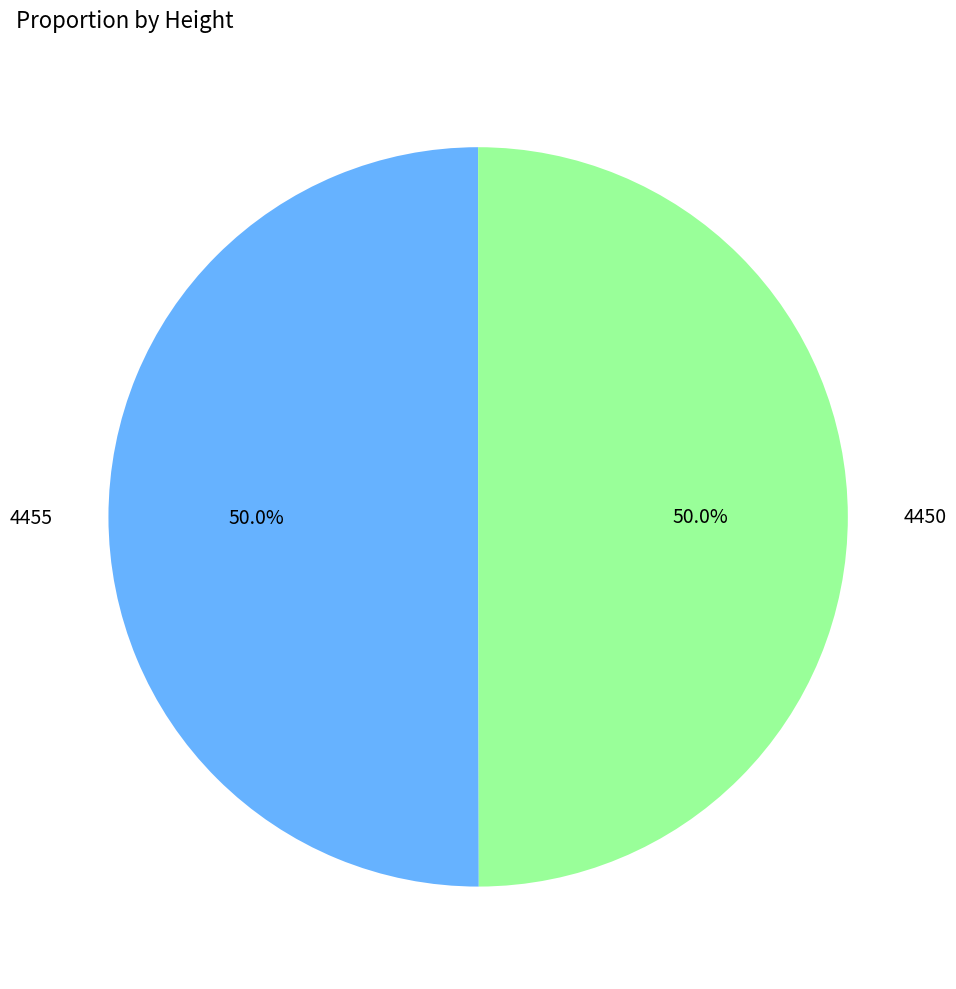

What percentage is NOT represented by 4450?

50.0%